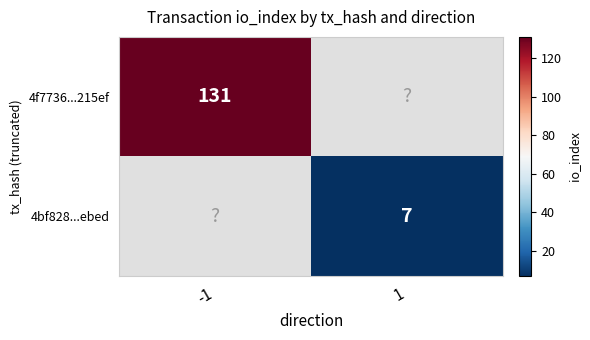

The value of 4f7736...215ef at -1 is 224. True or false?

False